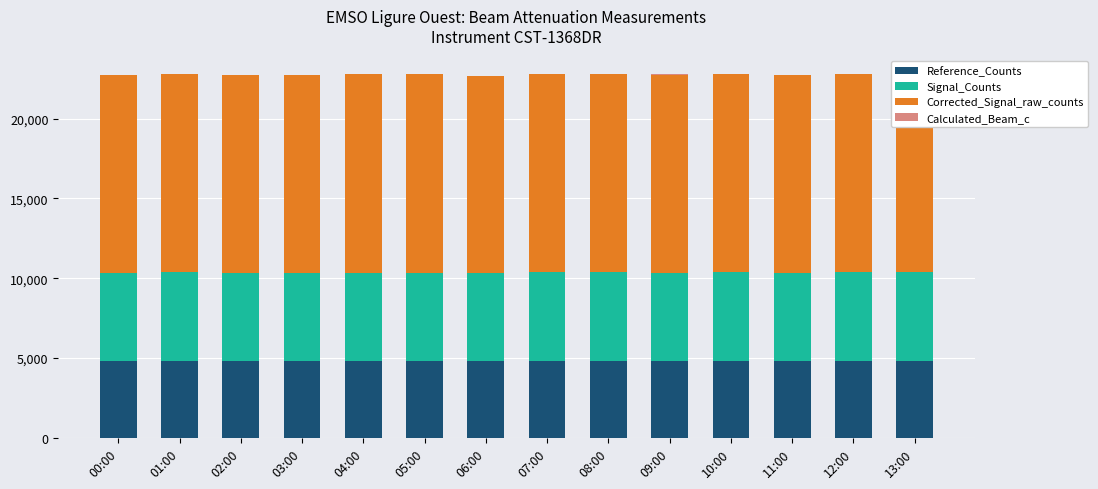

What is the highest value of the Reference_Counts series?

4788.0